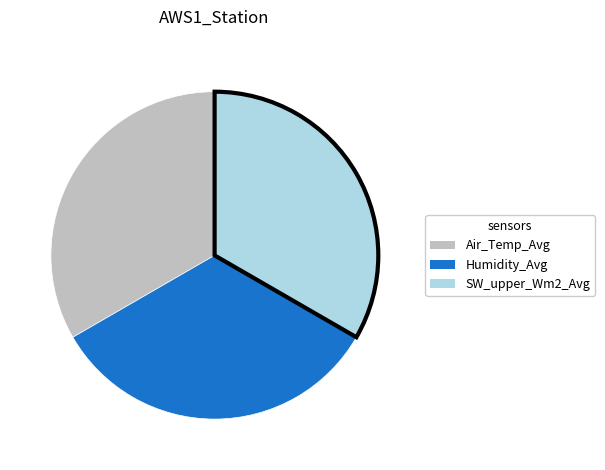

Is there a majority slice in this chart?

No